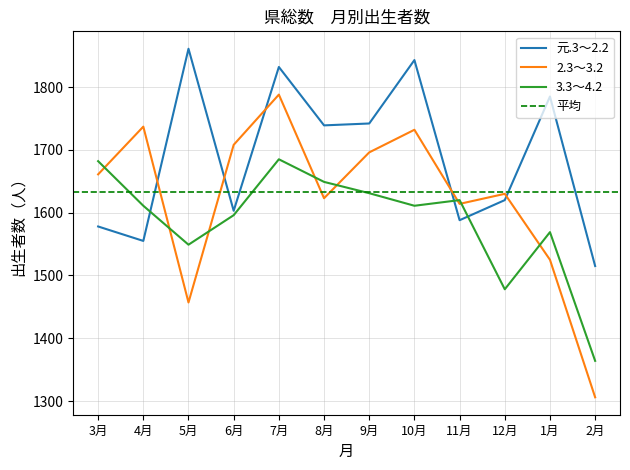

Which category has the lowest value across all series?

2月